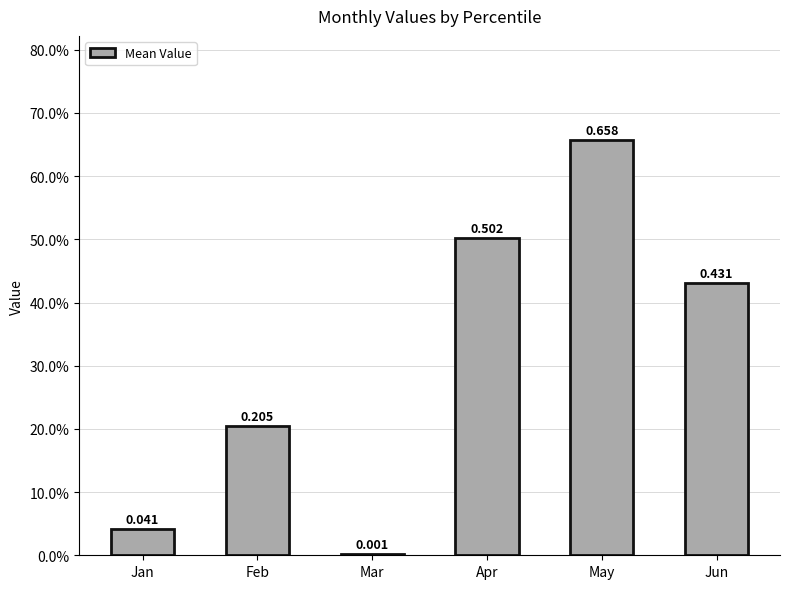

Are the bars horizontal?

No